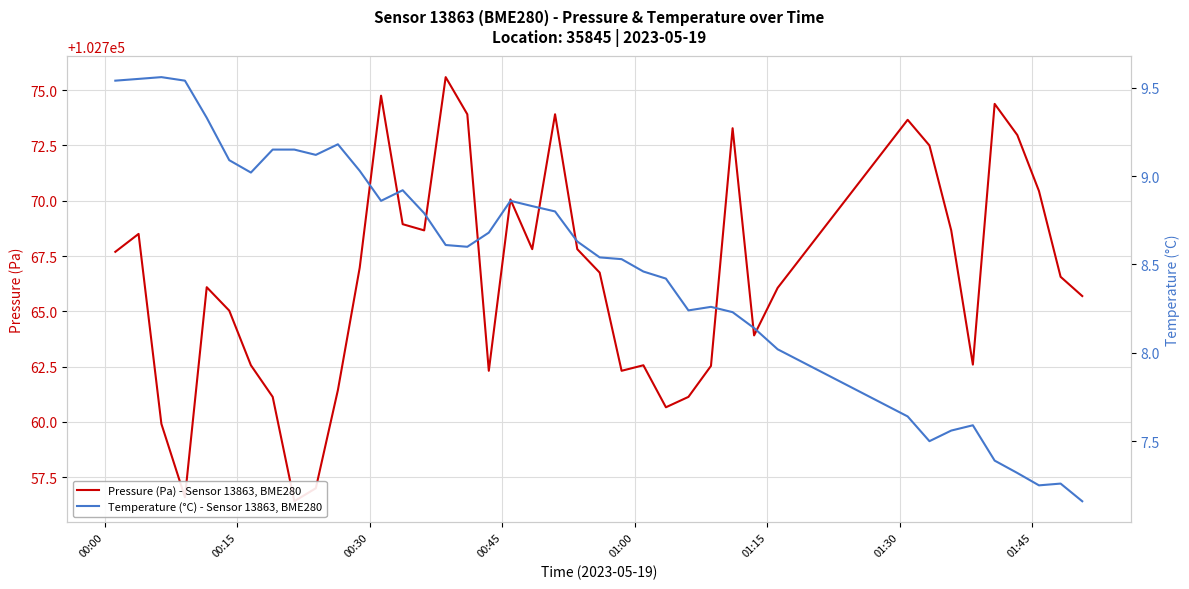

What is the sum of all Temperature (°C) - Sensor 13863, BME280 values?

340.4